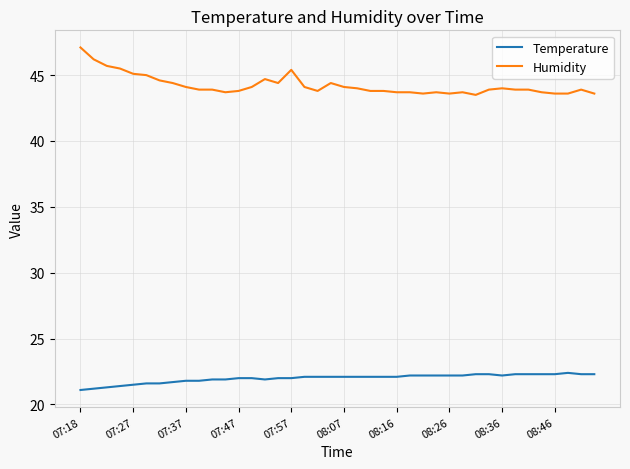

What is the minimum value for Humidity?

43.5